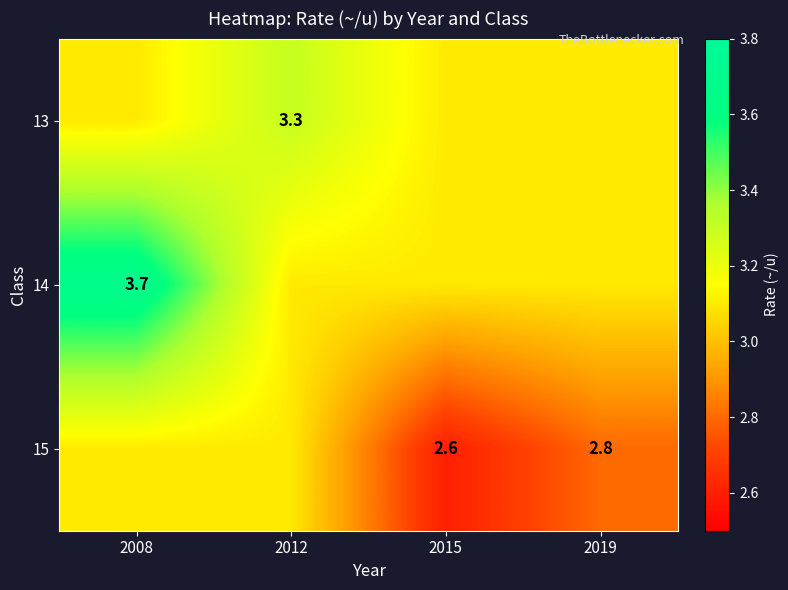

Which series has the largest total across all categories?

14